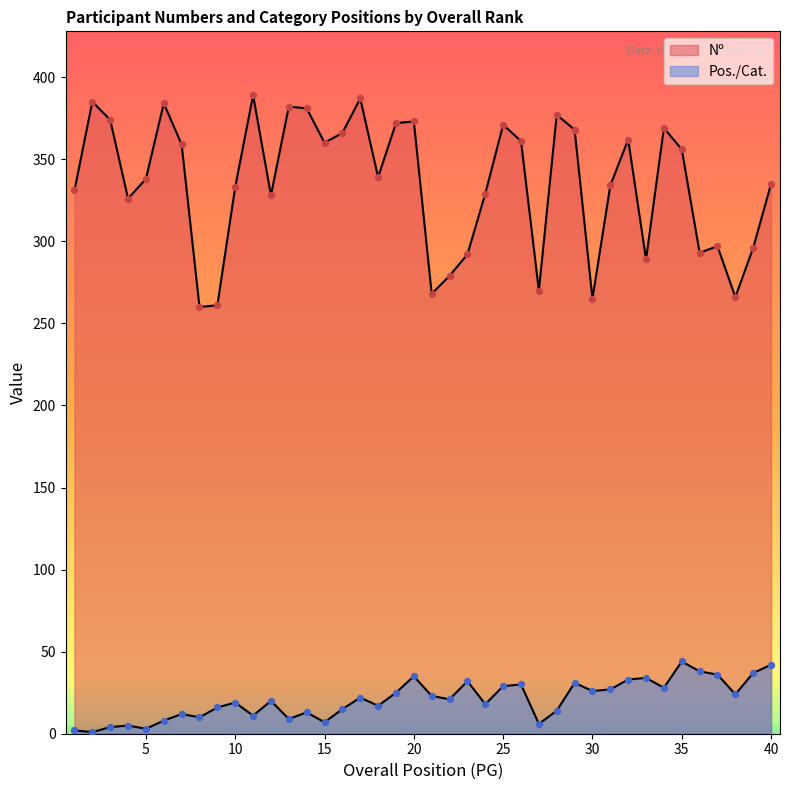

Which series has the largest Y range (max minus min)?

Nº